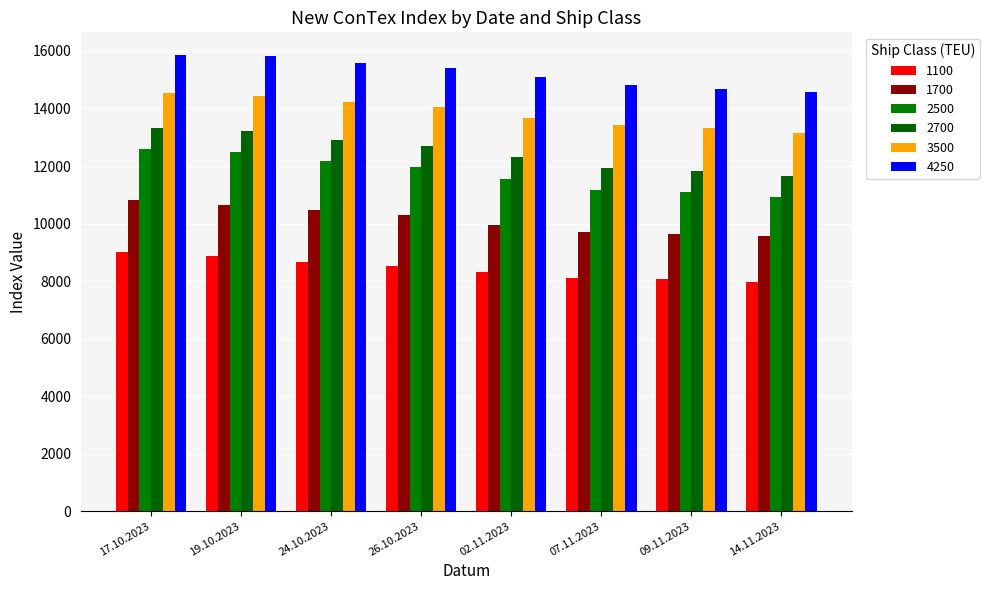

What is the difference between the 2500 values at 17.10.2023 and 26.10.2023?

623